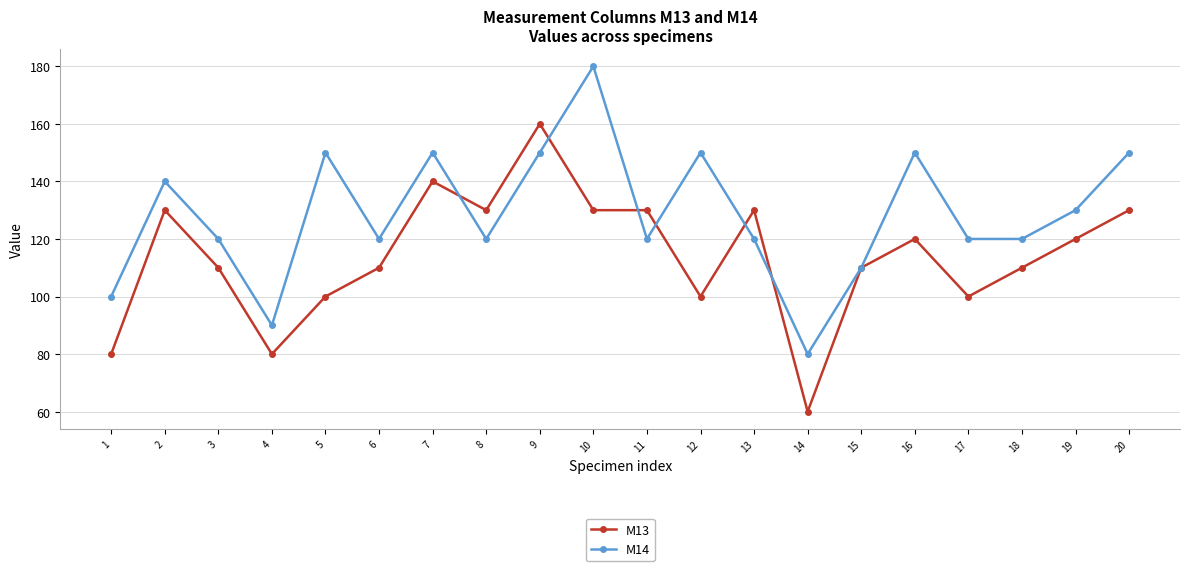

How many data points does each series have?

20